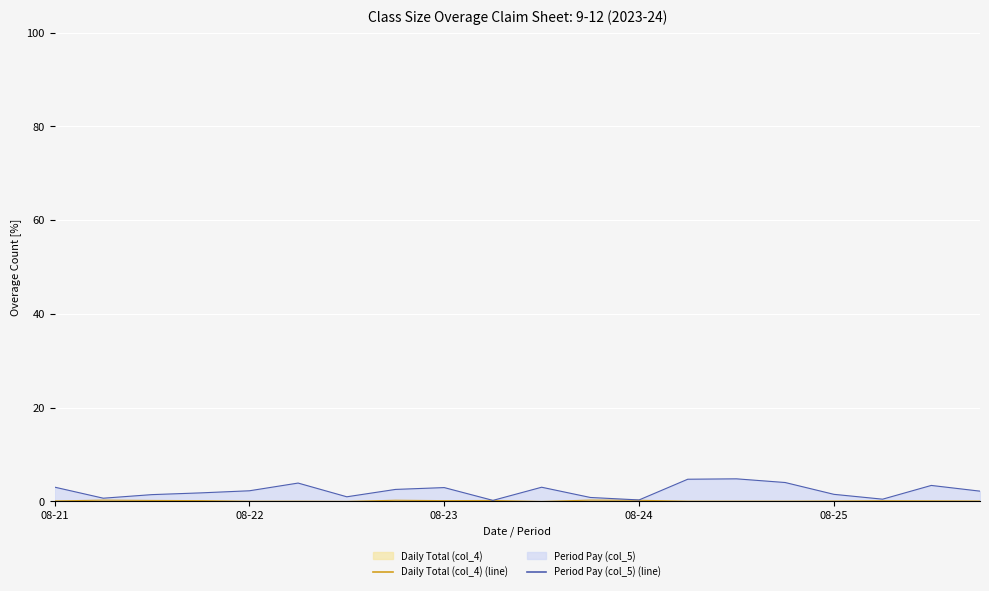

True or false: Daily Total (col_4) (line) and Period Pay (col_5) (line) cross at least once.

False